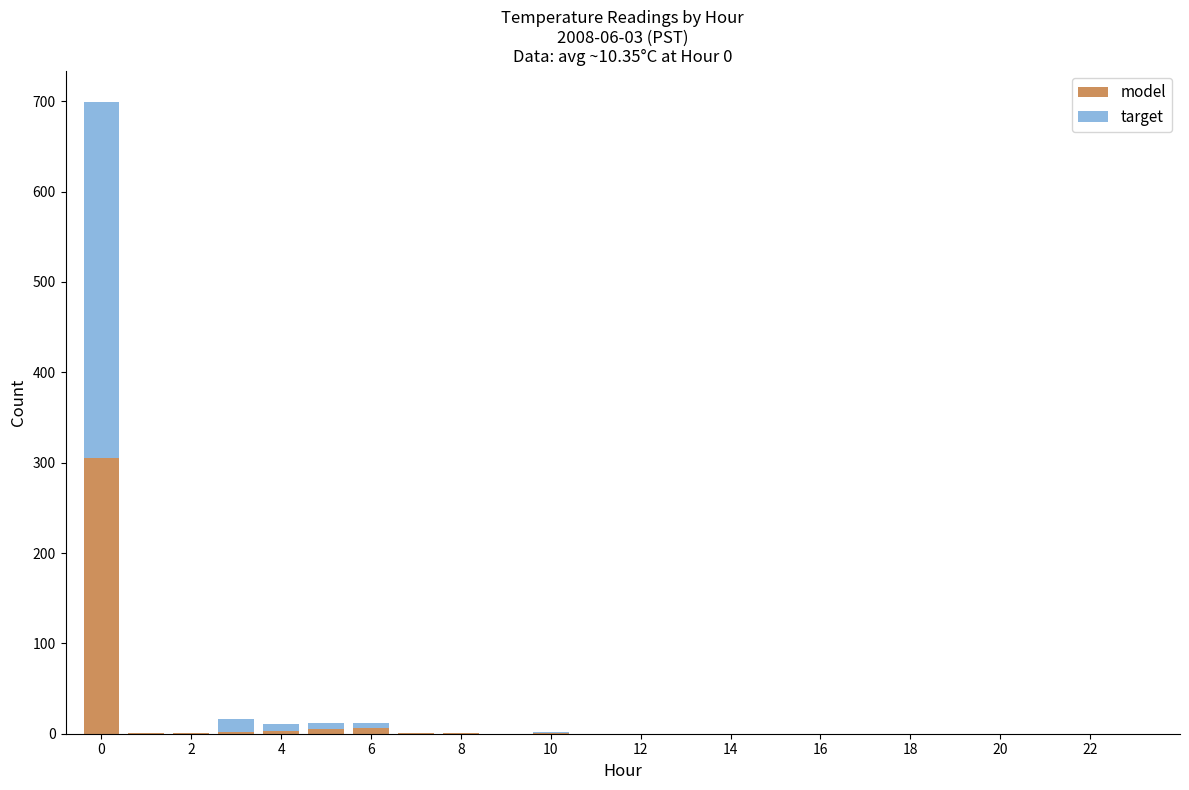

What is the maximum value for model?

305